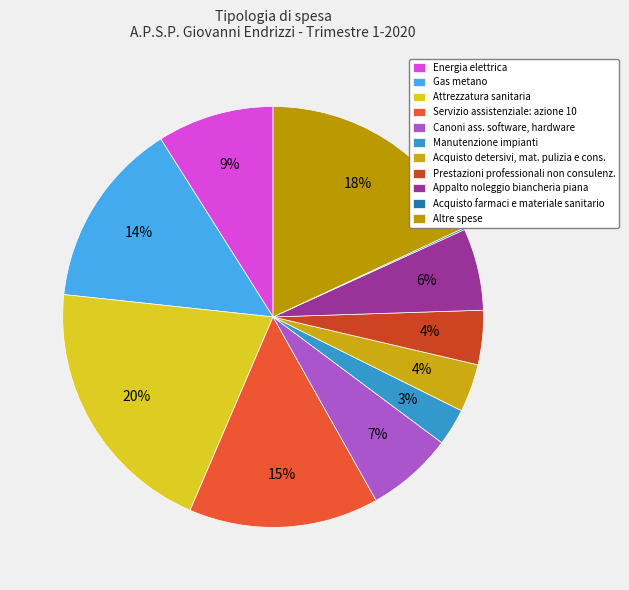

To the nearest percent, what is the difference between the largest and smallest slice percentages?

20%